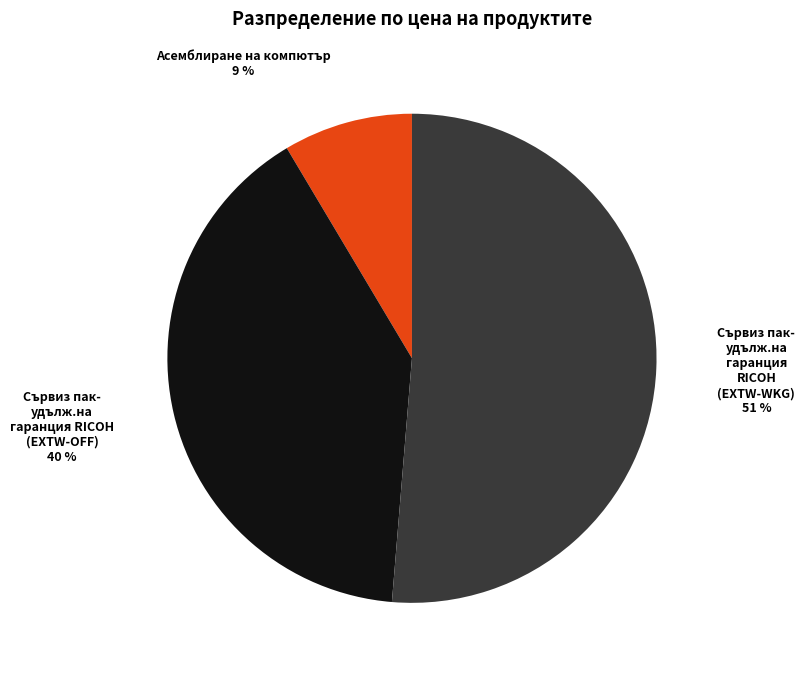

To the nearest percent, what percentage of the pie is Асемблиране на компютър?

9%